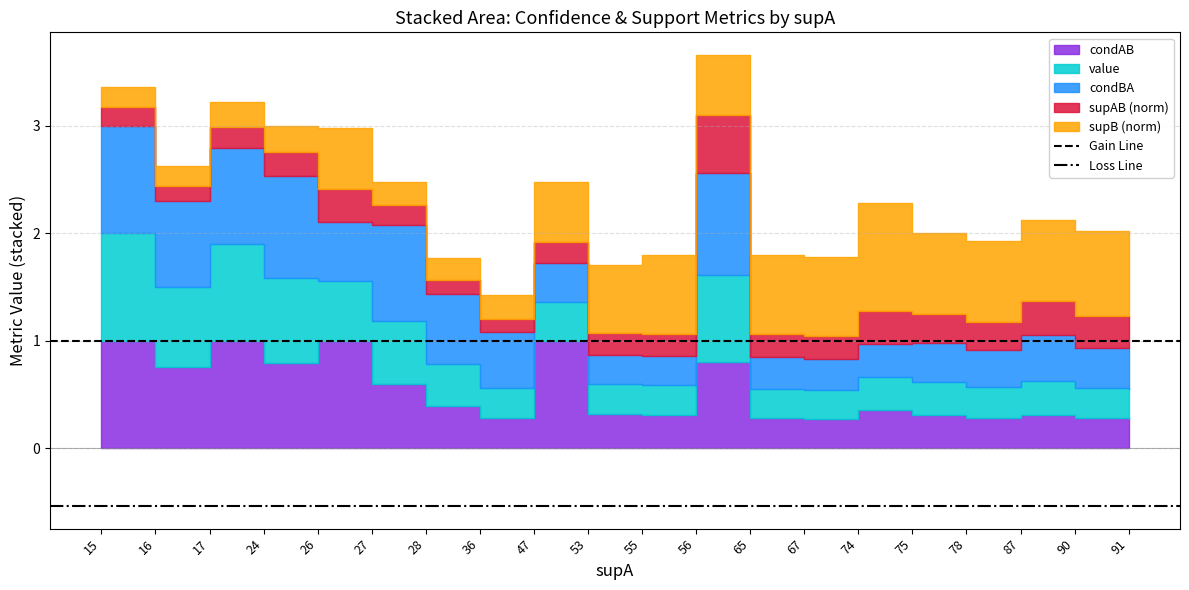

What is the sum of the Gain Line values at 16 and 15?

2.0